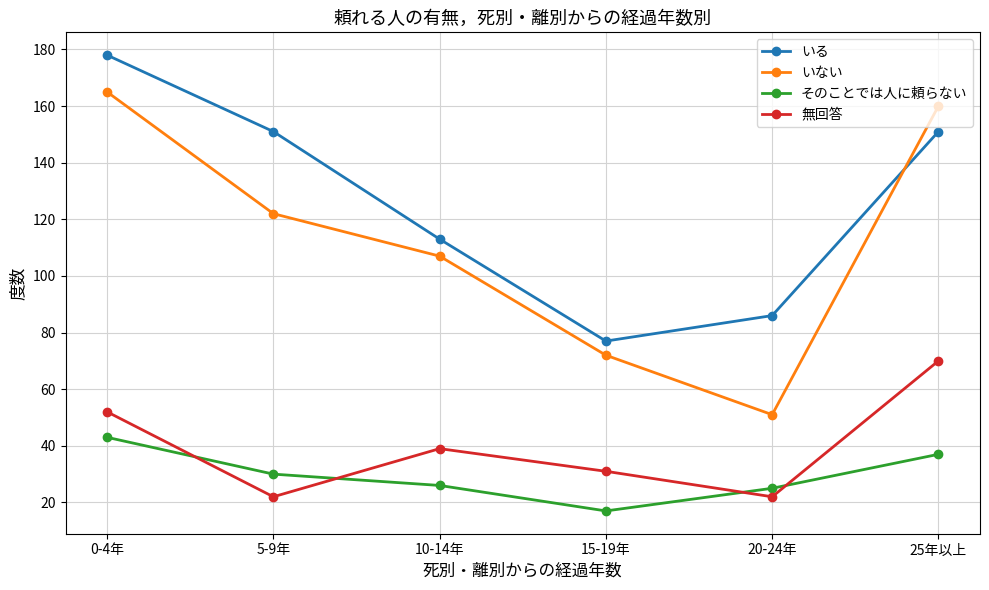

What is the difference between the second highest and minimum values in the いる series?

74